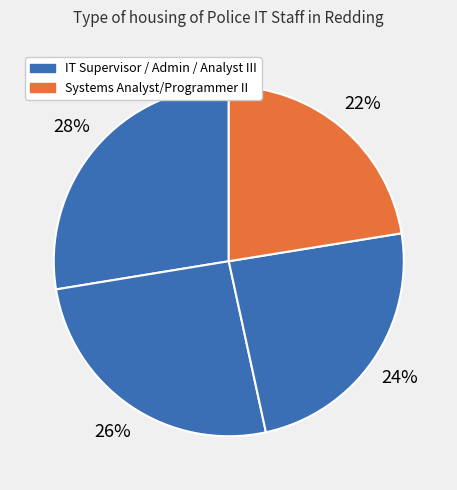

Count the number of slices in the pie.

4